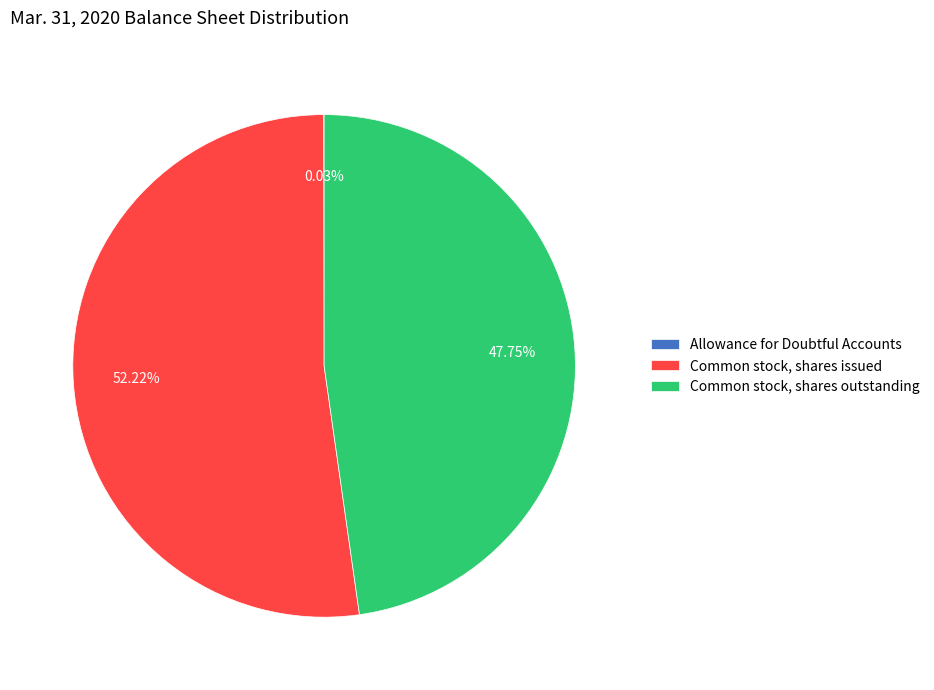

Which category has the biggest portion of the pie?

Common stock, shares issued